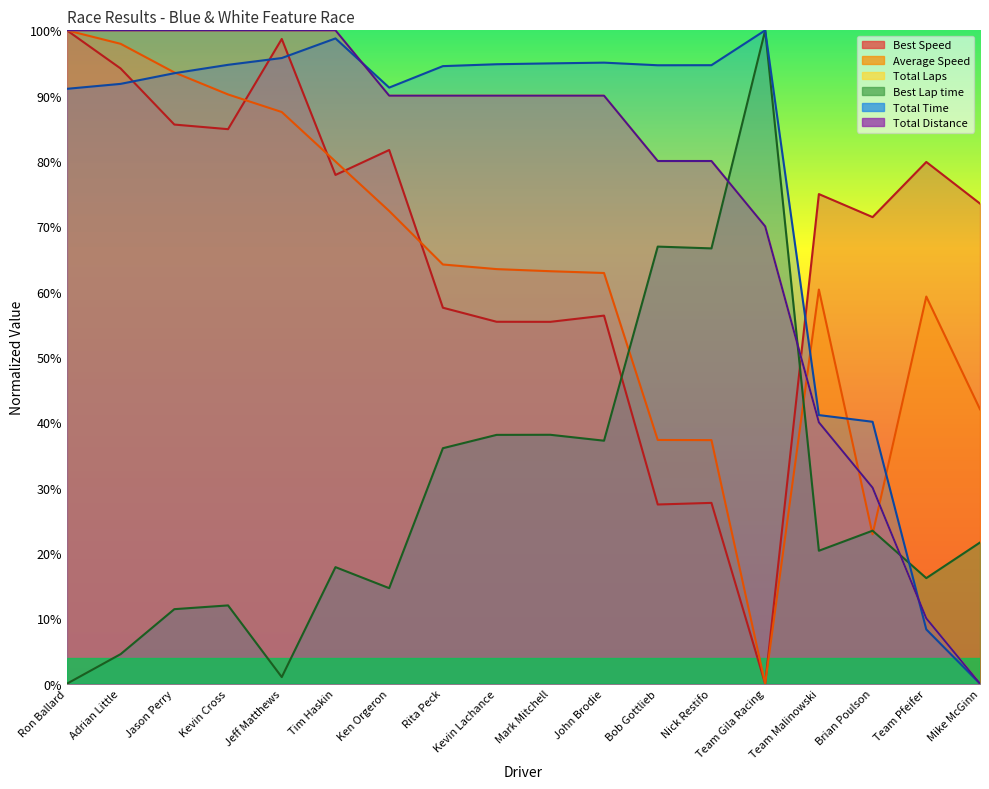

Rank the categories by Total Distance value from lowest to highest.

Mike McGinn, Team Pfeifer, Brian Poulson, Team Malinowski, Team Gila Racing, Bob Gottlieb, Nick Restifo, Ken Orgeron, Rita Peck, Kevin Lachance, Mark Mitchell, John Brodie, Ron Ballard, Adrian Little, Jason Perry, Kevin Cross, Jeff Matthews, Tim Haskin